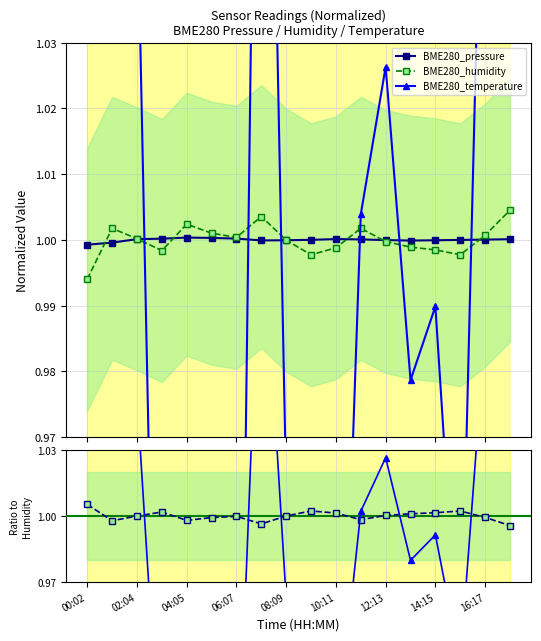

List the series in order of their overall mean, highest first.

BME280_temperature, BME280_pressure, BME280_humidity